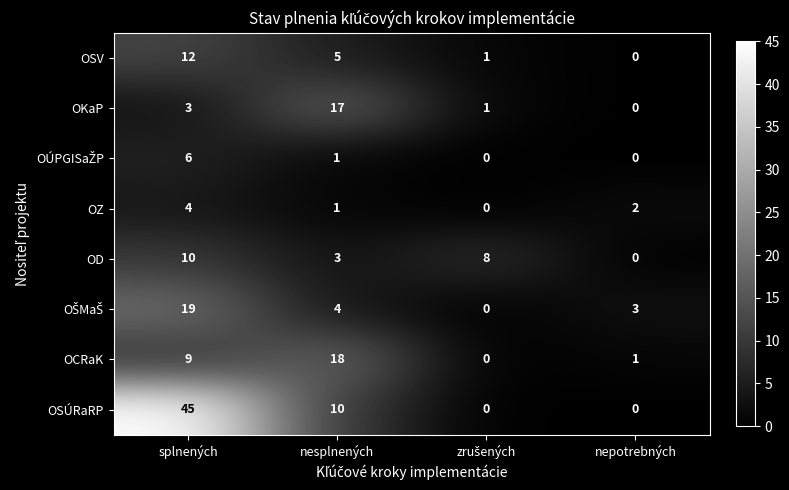

Between splnených and nesplnených, which series saw the biggest shift?

OSÚRaRP